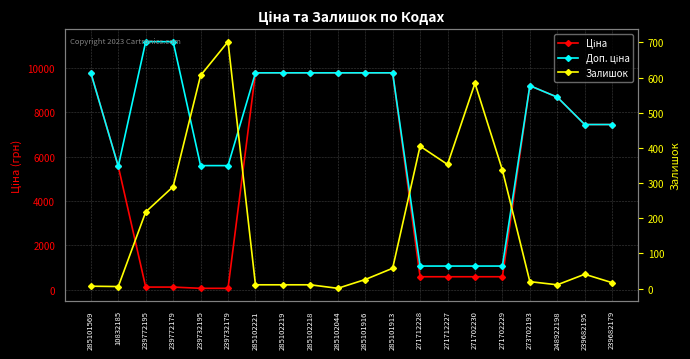

Which has a higher value, 285102219 or 285101913?

285102219